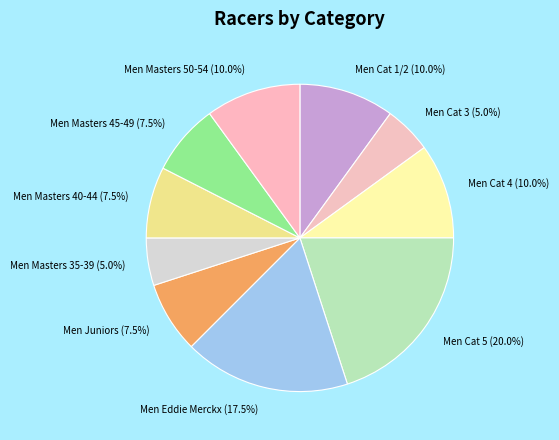

What percentage is NOT represented by Men Cat 3?

95.0%